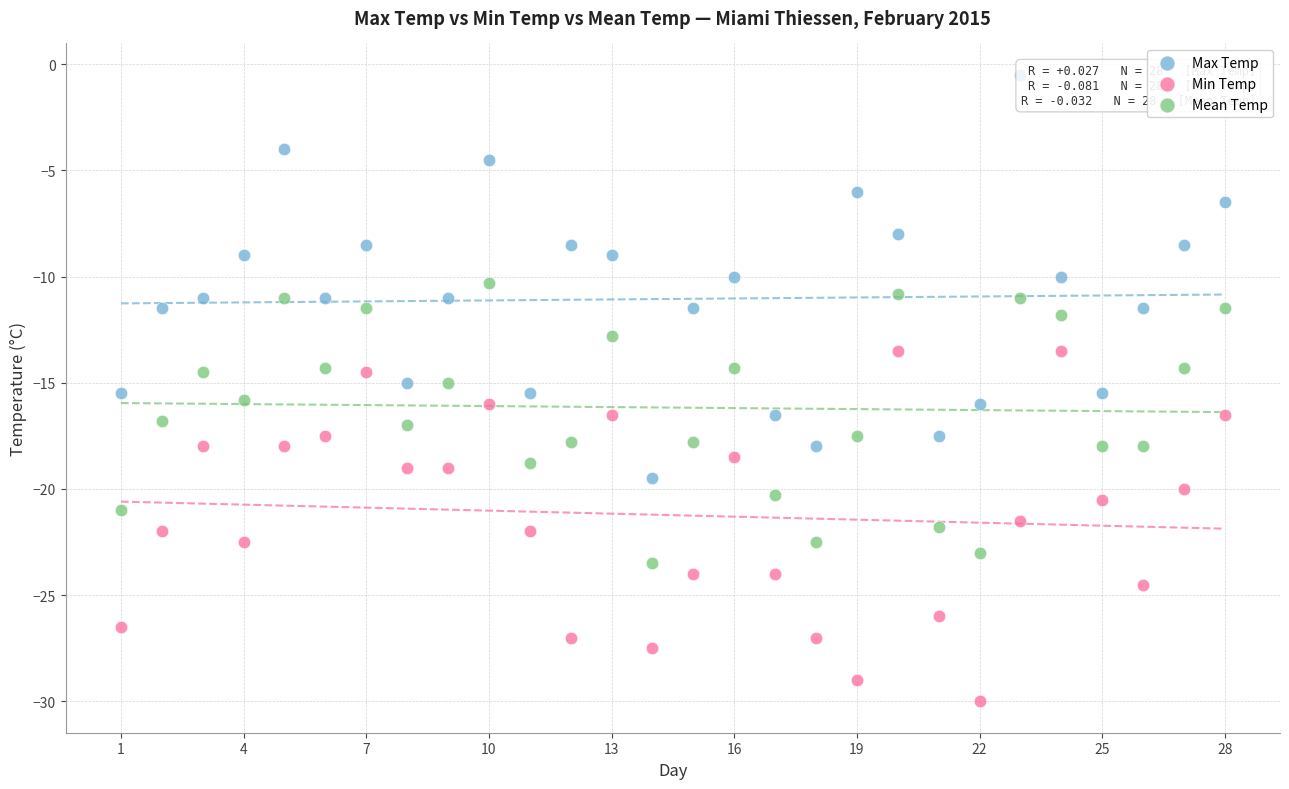

Which series contains the lowest Y value?

Min Temp